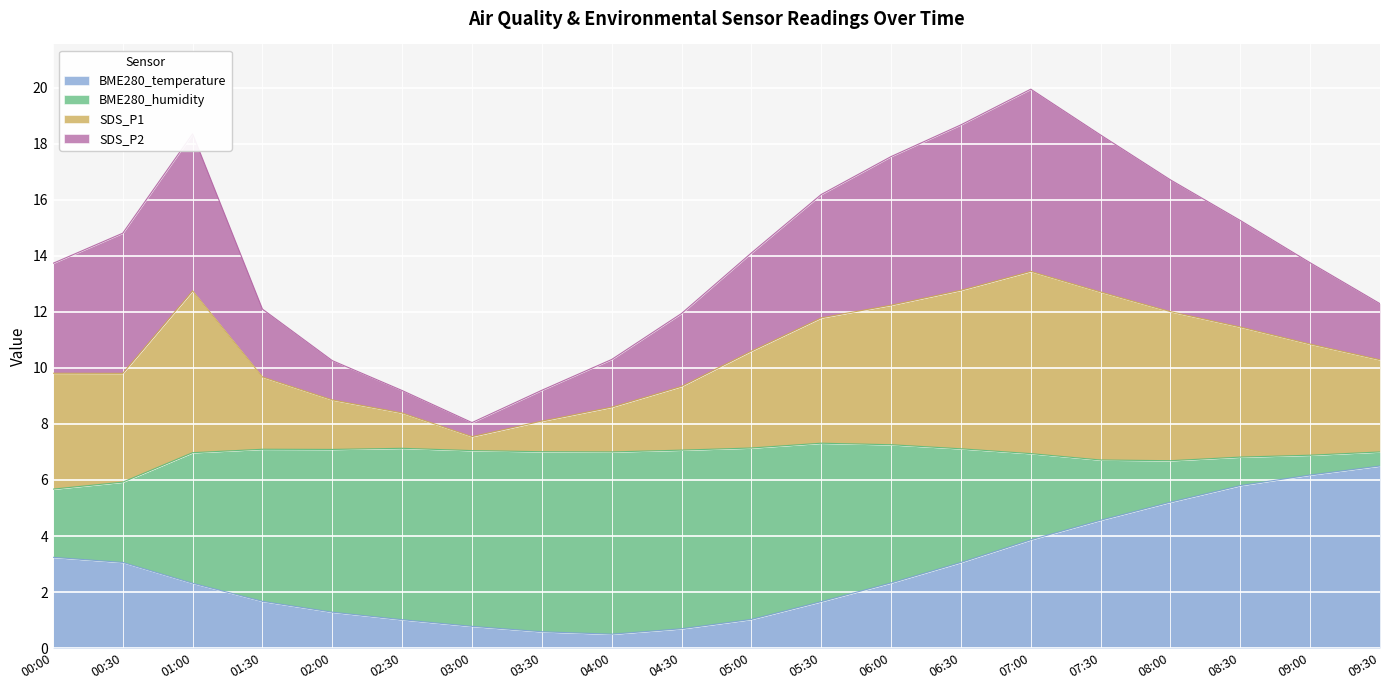

What is the minimum value for BME280_temperature?

0.5